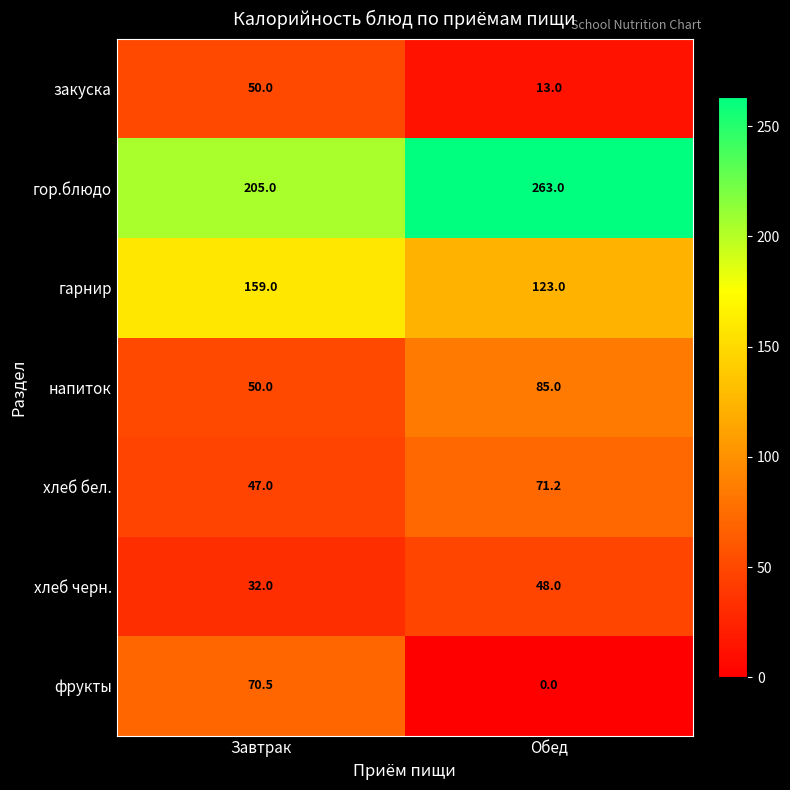

Which category has the lowest value in the гор.блюдо series?

Завтрак